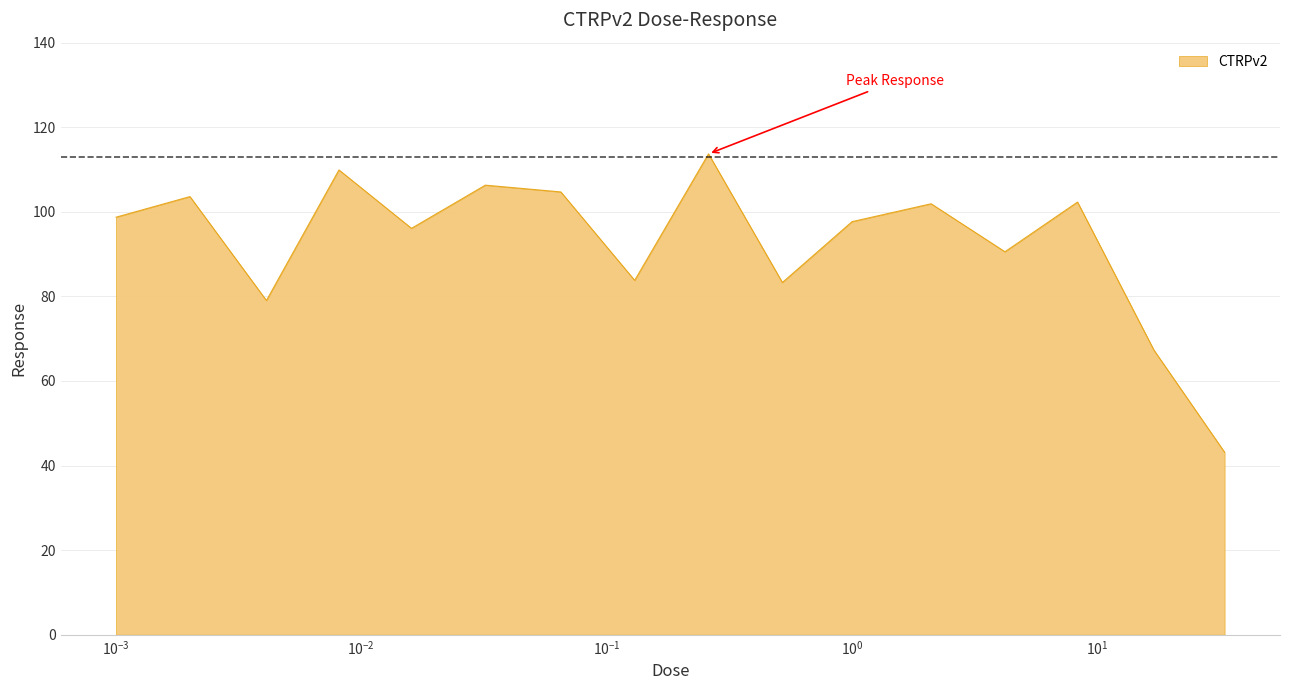

List the labels in order of value, largest first.

0.26, 0.0081, 0.032, 0.065, 0.002, 8.3, 2.1, 0.001, 1.0, 0.016, 4.2, 0.13, 0.52, 0.0041, 17.0, 33.0